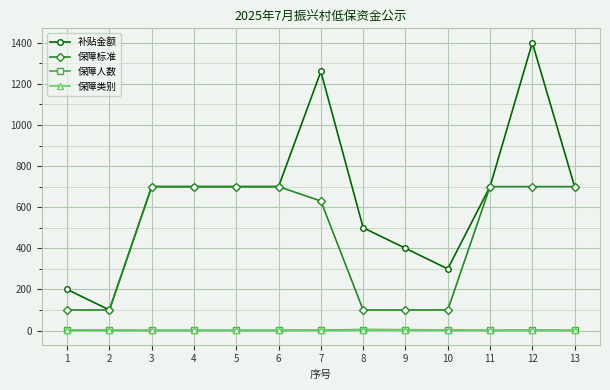

At how many categories does at least one series exceed 1185?

2